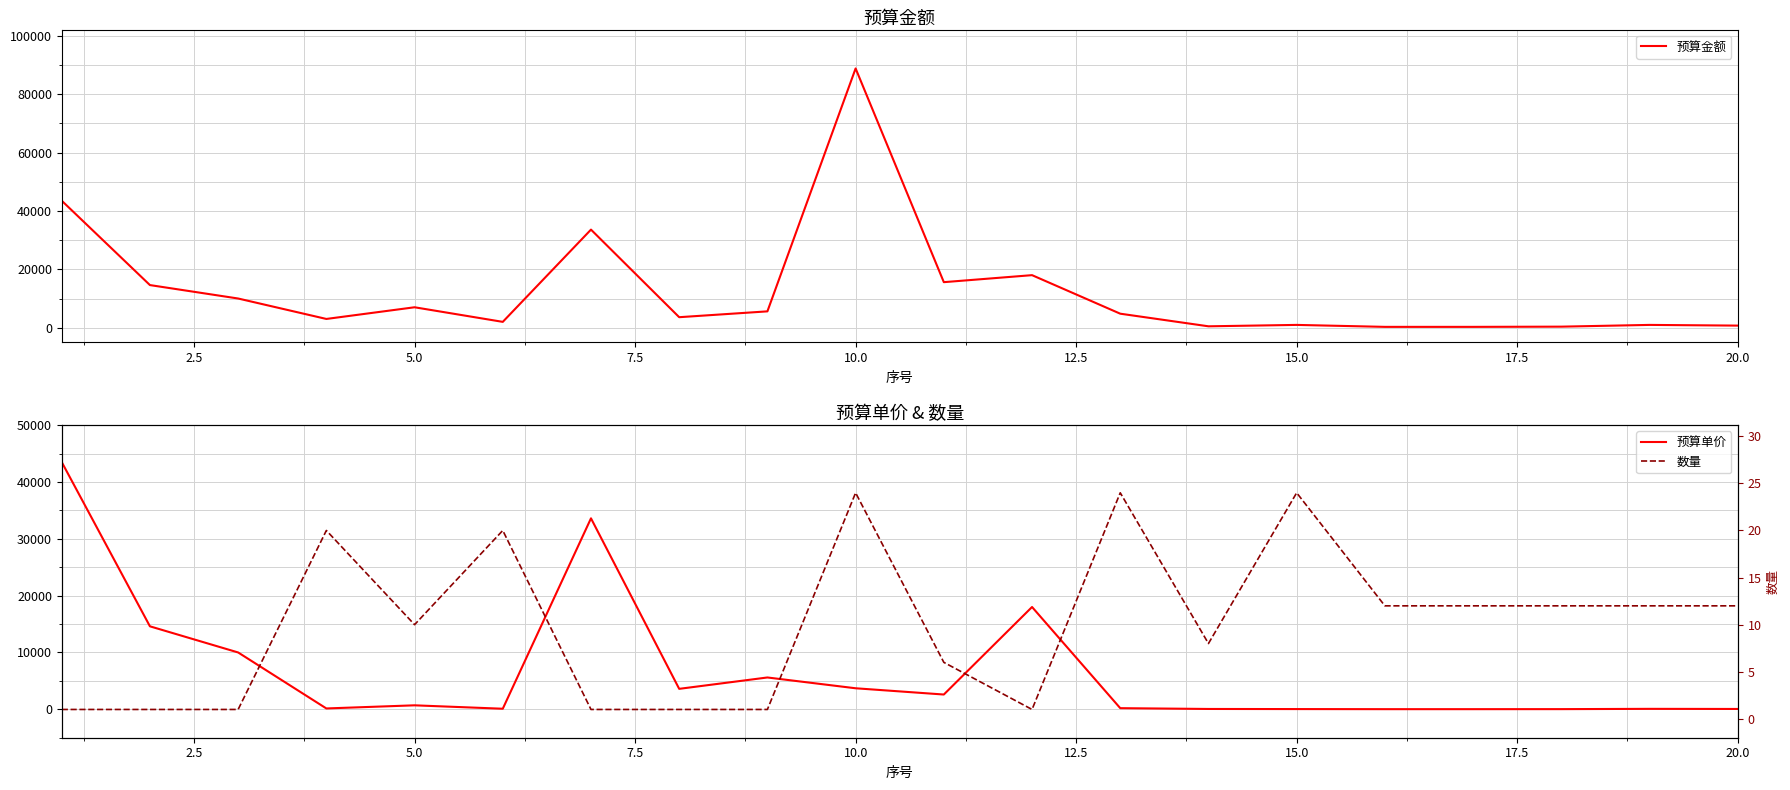

What is the highest value of the 预算金额 series?

88800